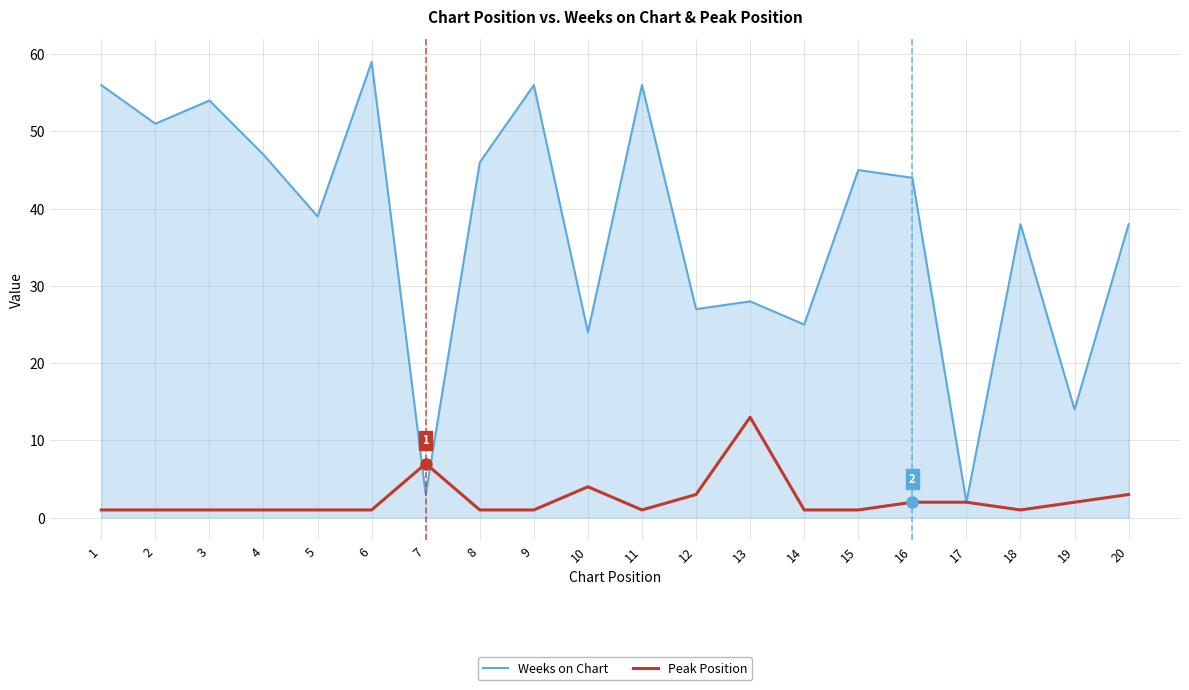

True or false: Weeks on Chart has a value of 31 at 4.

False